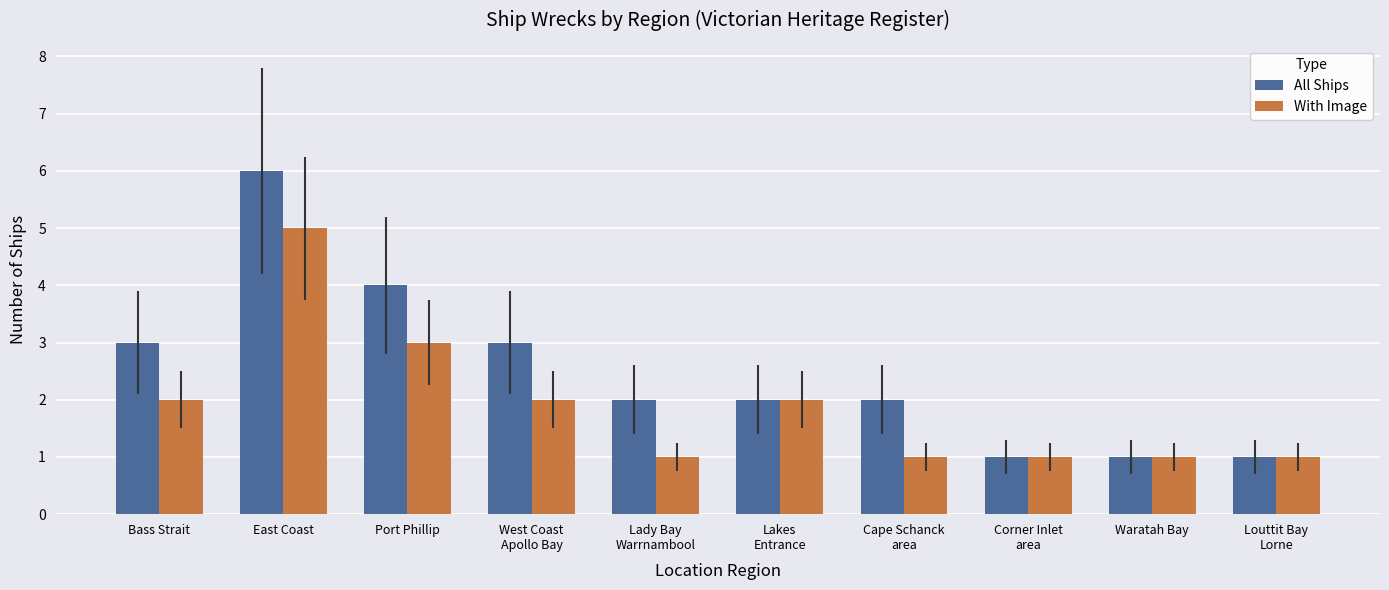

Rank the series by their average value, from lowest to highest.

With Image, All Ships